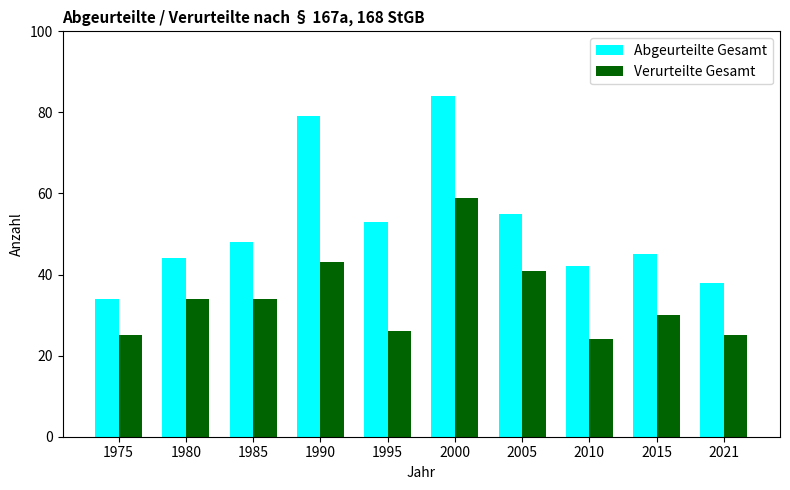

Rank the series at 1995 from highest to lowest value.

Abgeurteilte Gesamt, Verurteilte Gesamt